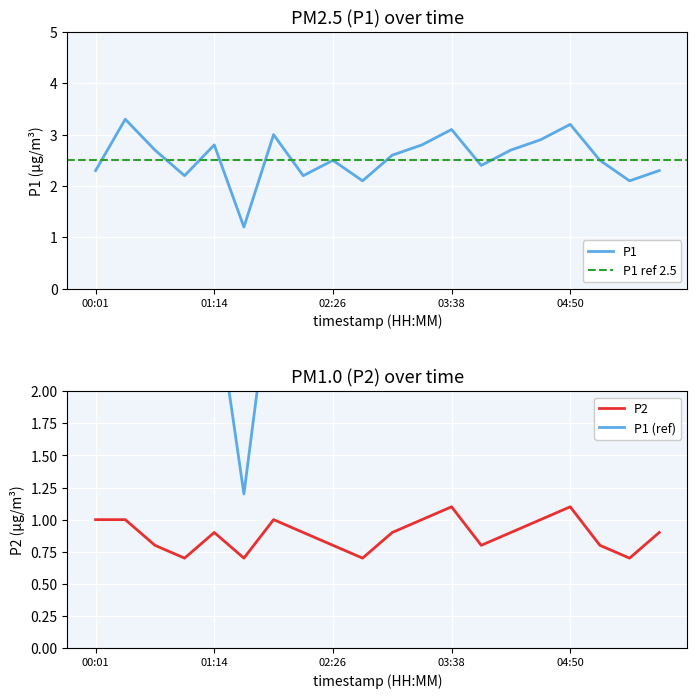

What is the value of the P1 point at the 4th from the left?

2.2